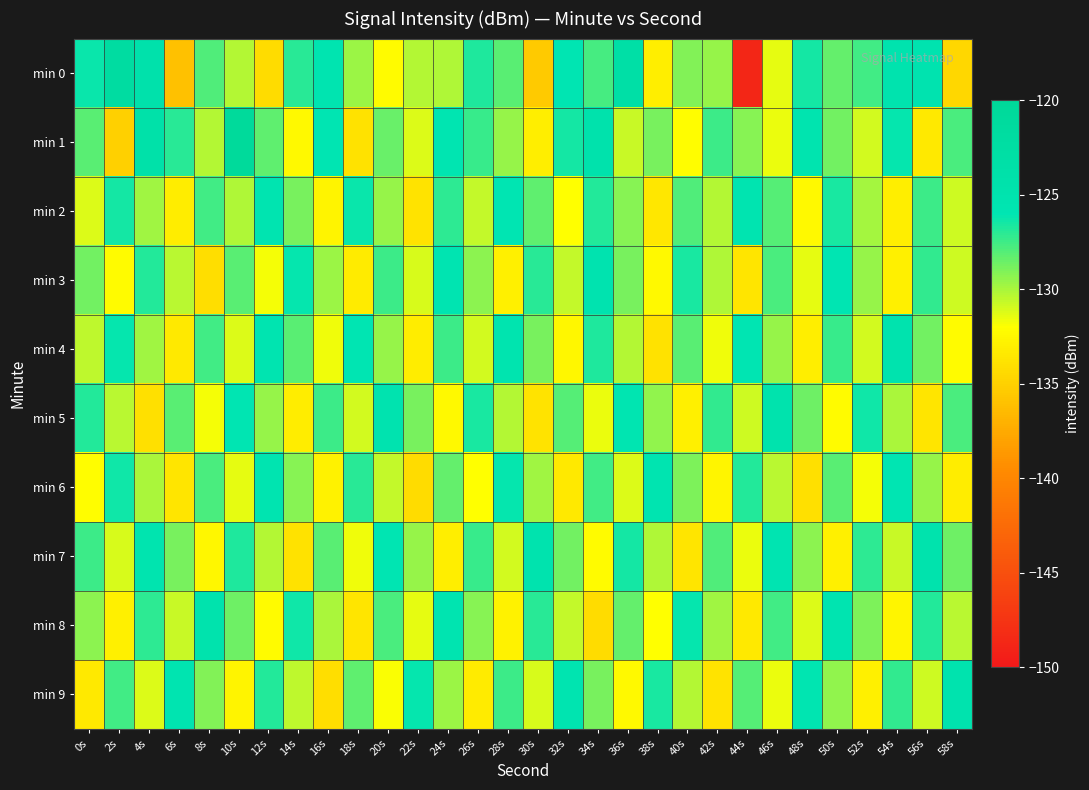

How many data points does each series have?

30